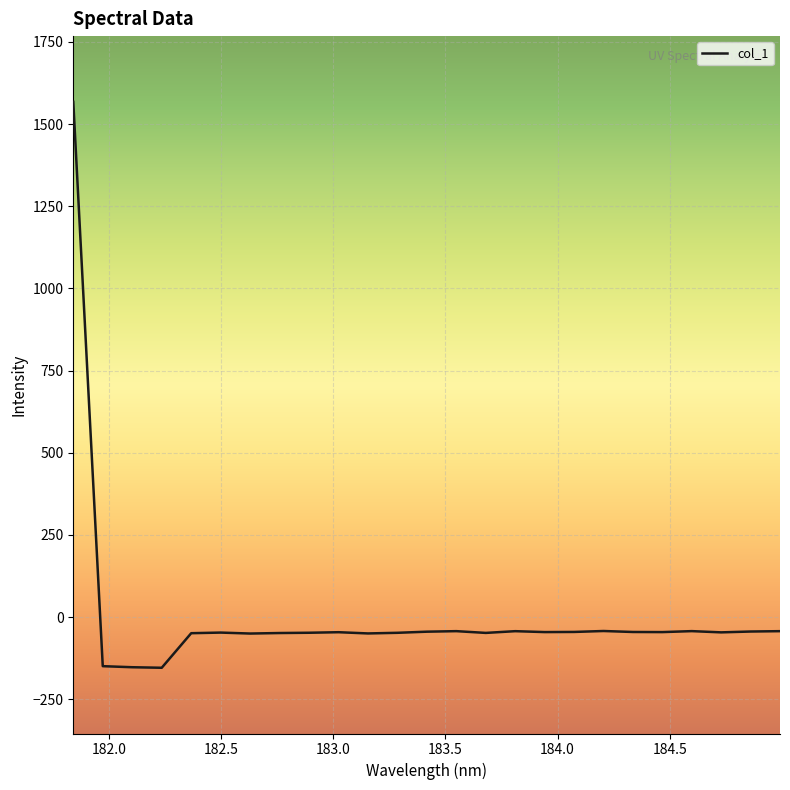

What is the greatest value displayed?

1567.7